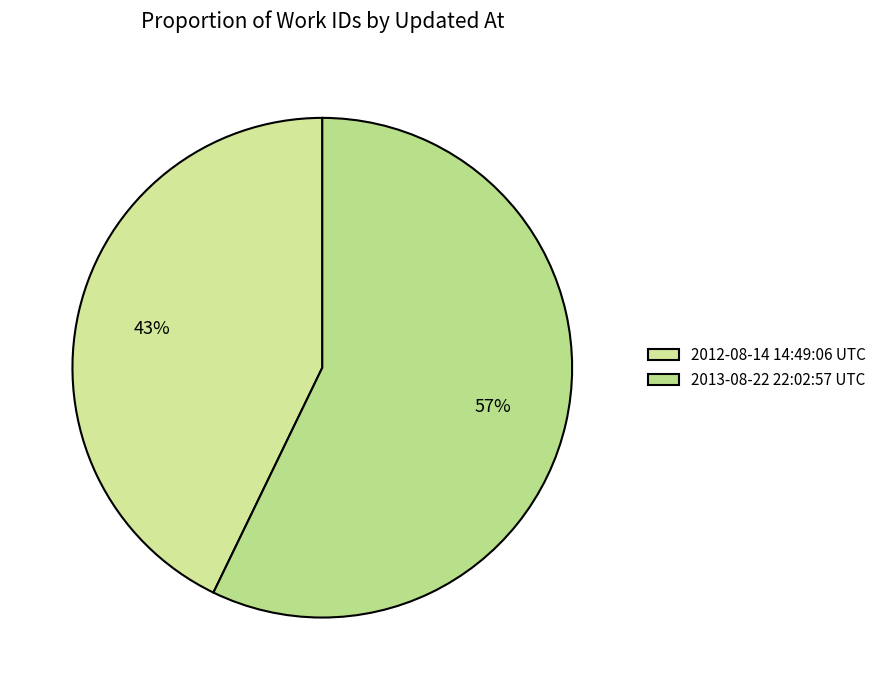

How many slices are in this pie chart?

2